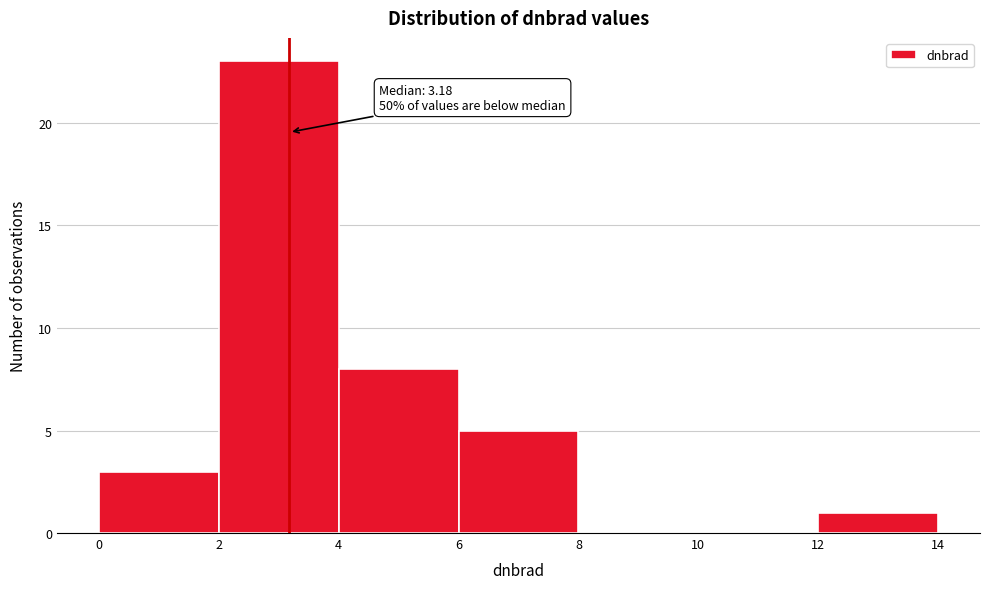

Over which range of the x-axis is the bar tallest?

2 to 4